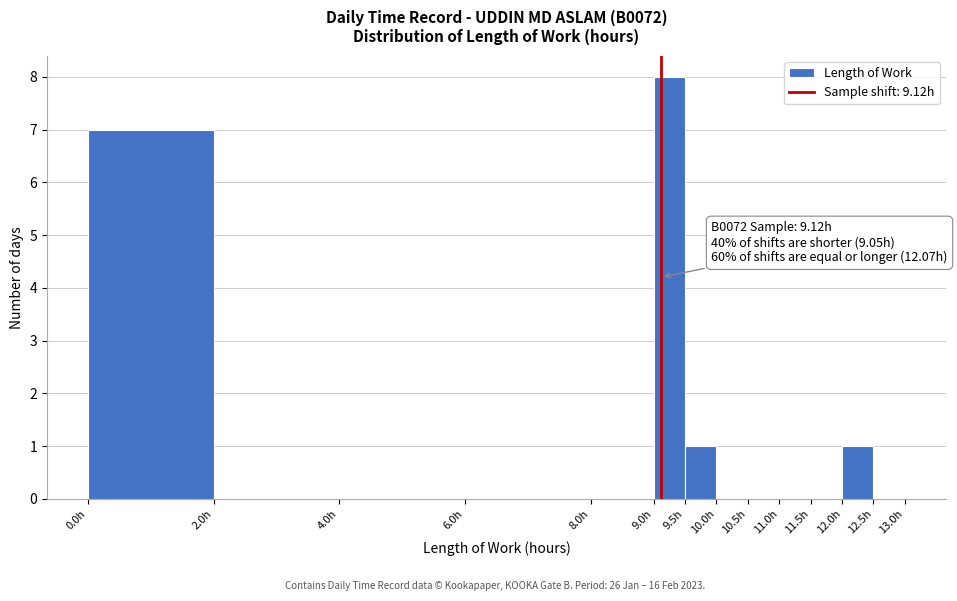

Over which range of the x-axis is the bar tallest?

9.0 to 9.5